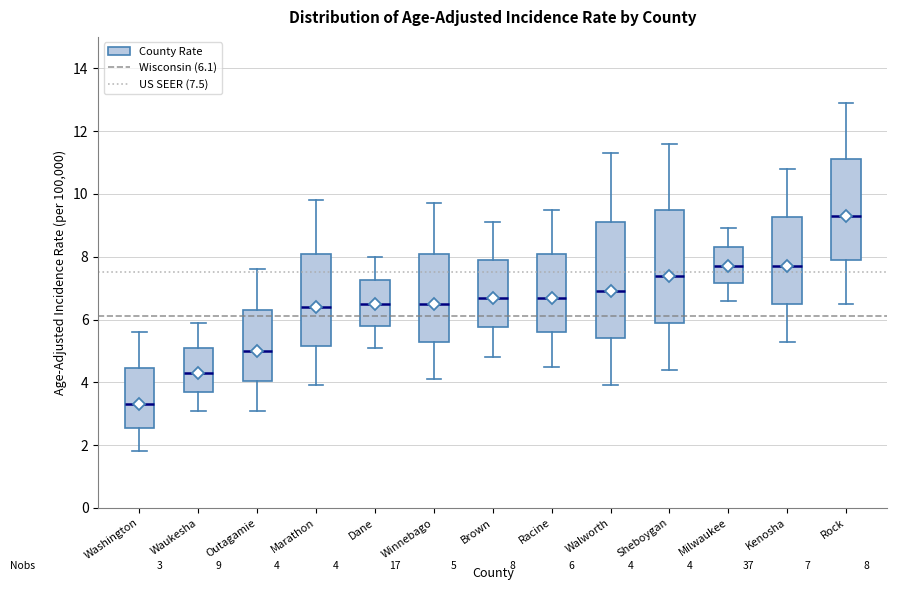

Which box's median line is the highest?

Rock